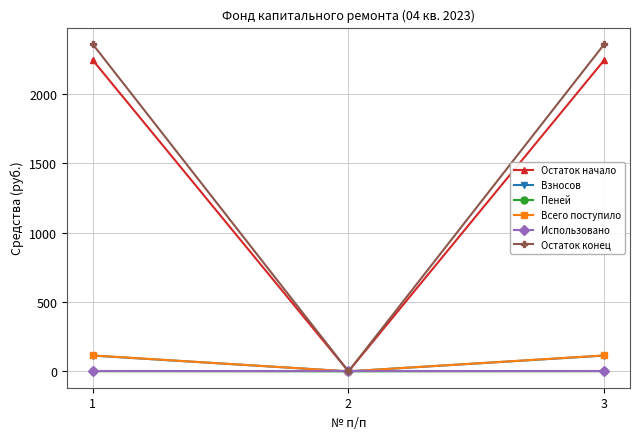

What is the maximum value for Взносов?

113.6